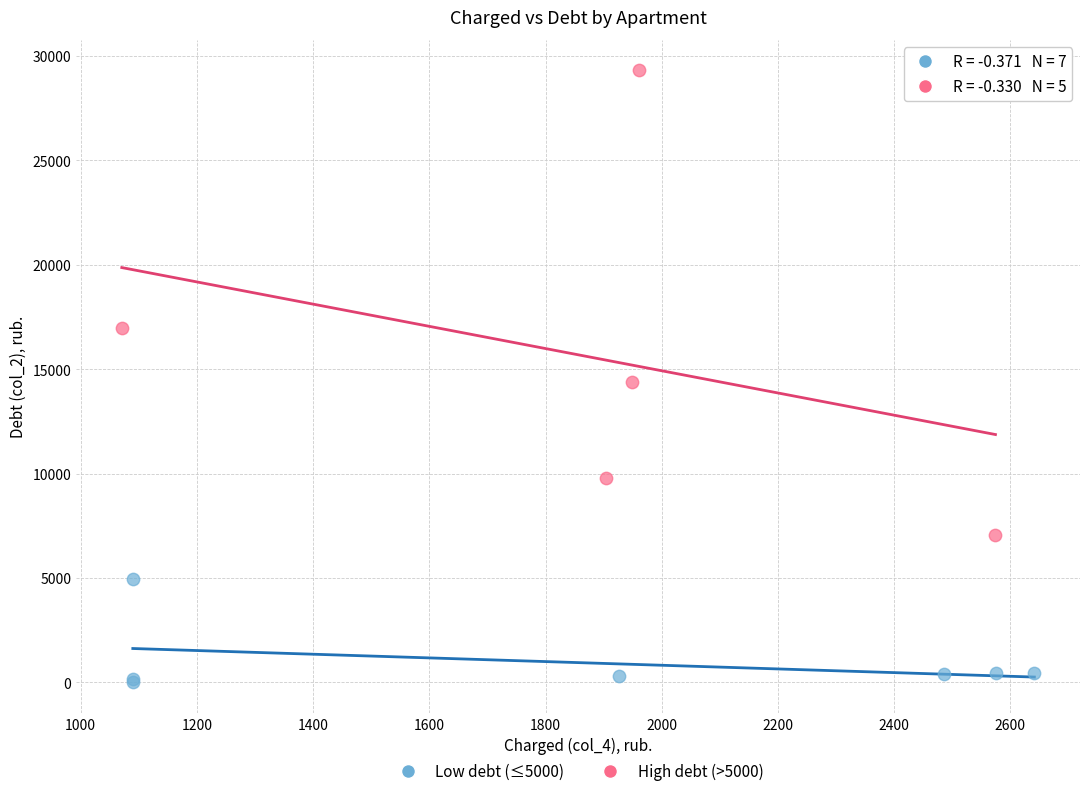

Which series reaches the minimum Y coordinate?

Low debt (≤5000)